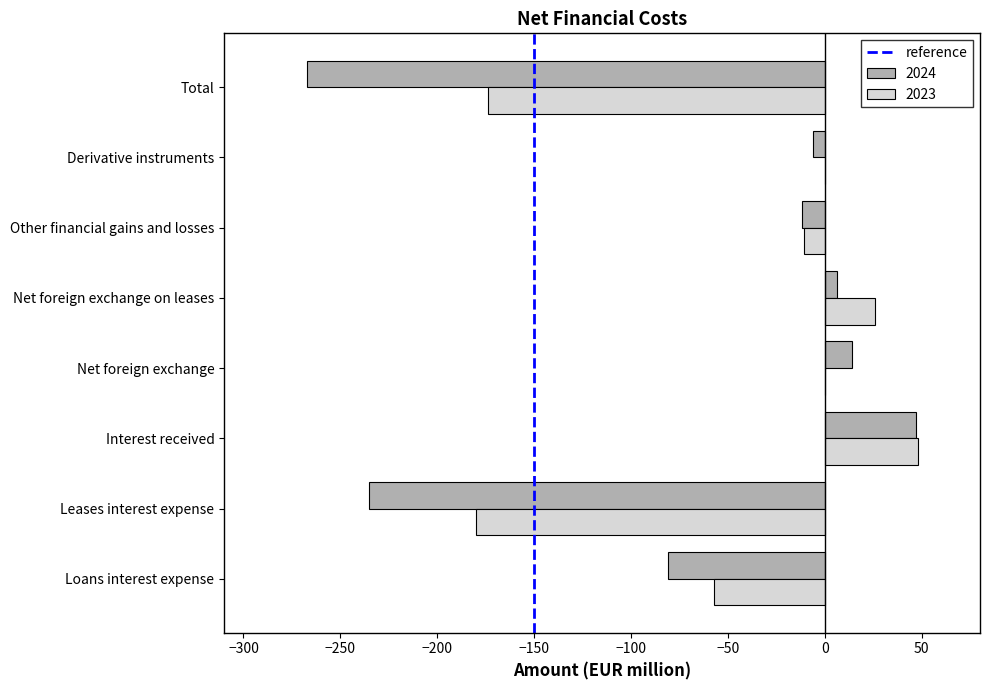

Which series has the largest total across all categories?

2023